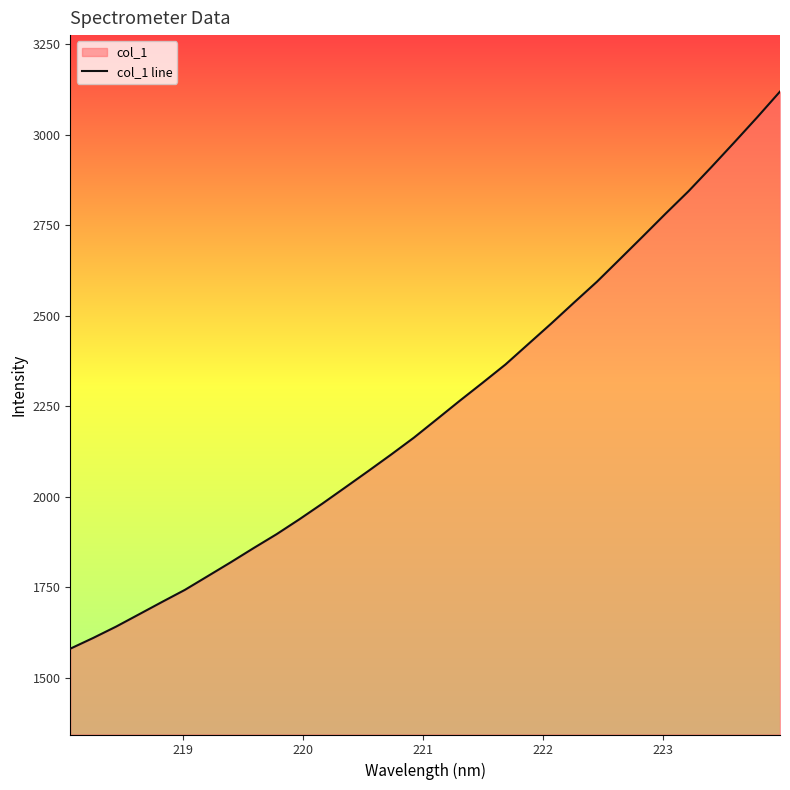

What is the difference between the maximum and minimum values?

1539.2